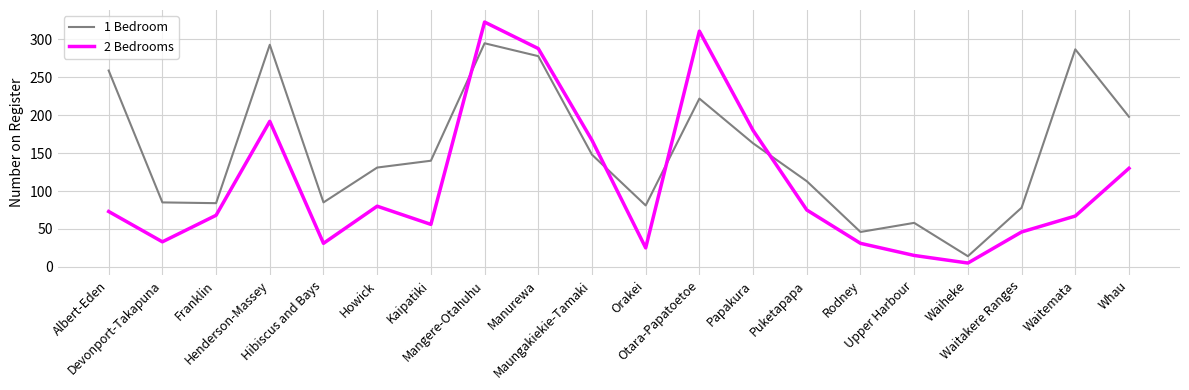

At which category does the chart reach its minimum across all series?

Waiheke